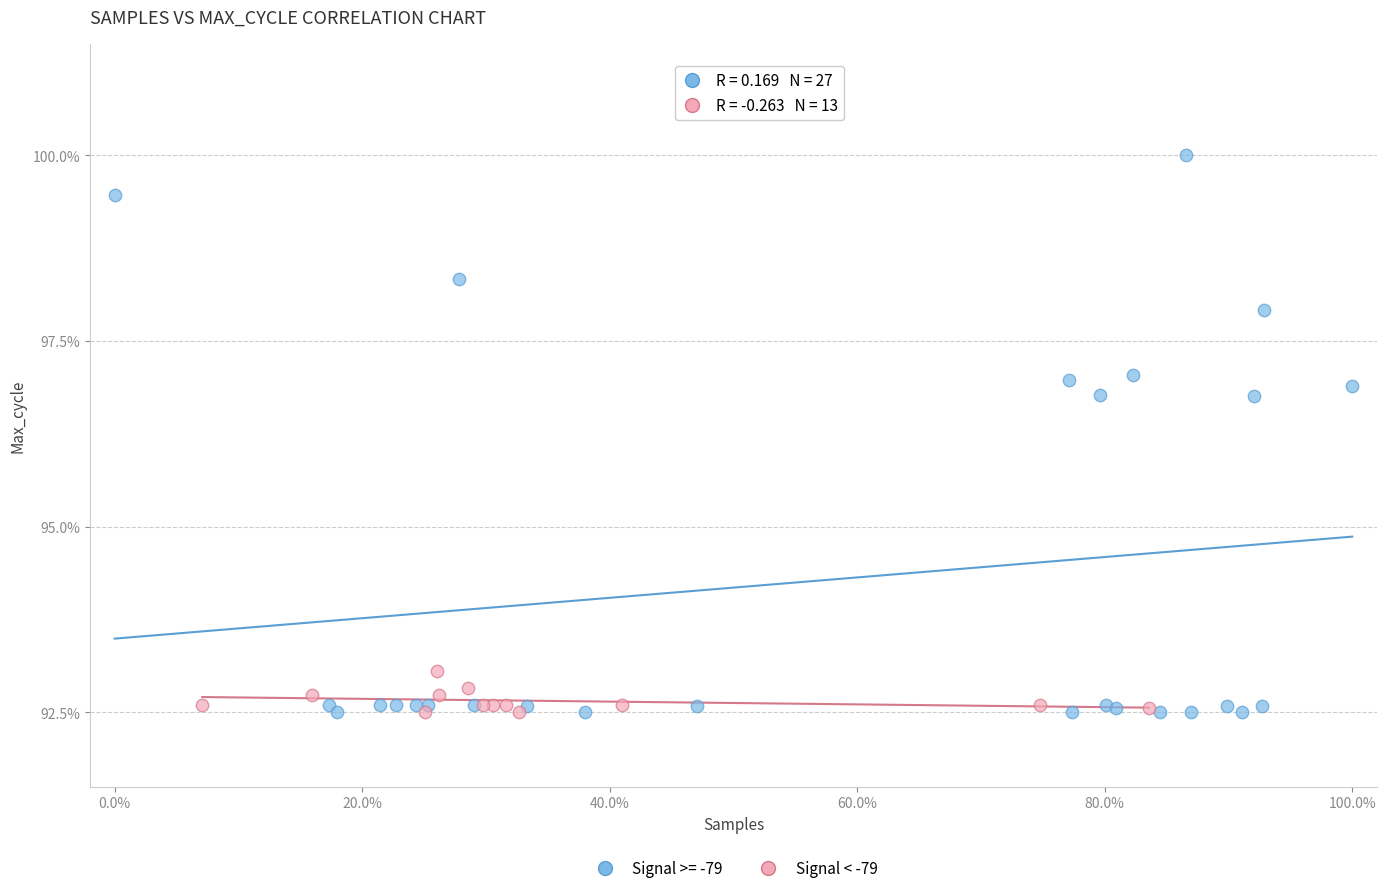

Which series has the largest Y range (max minus min)?

Signal >= -79